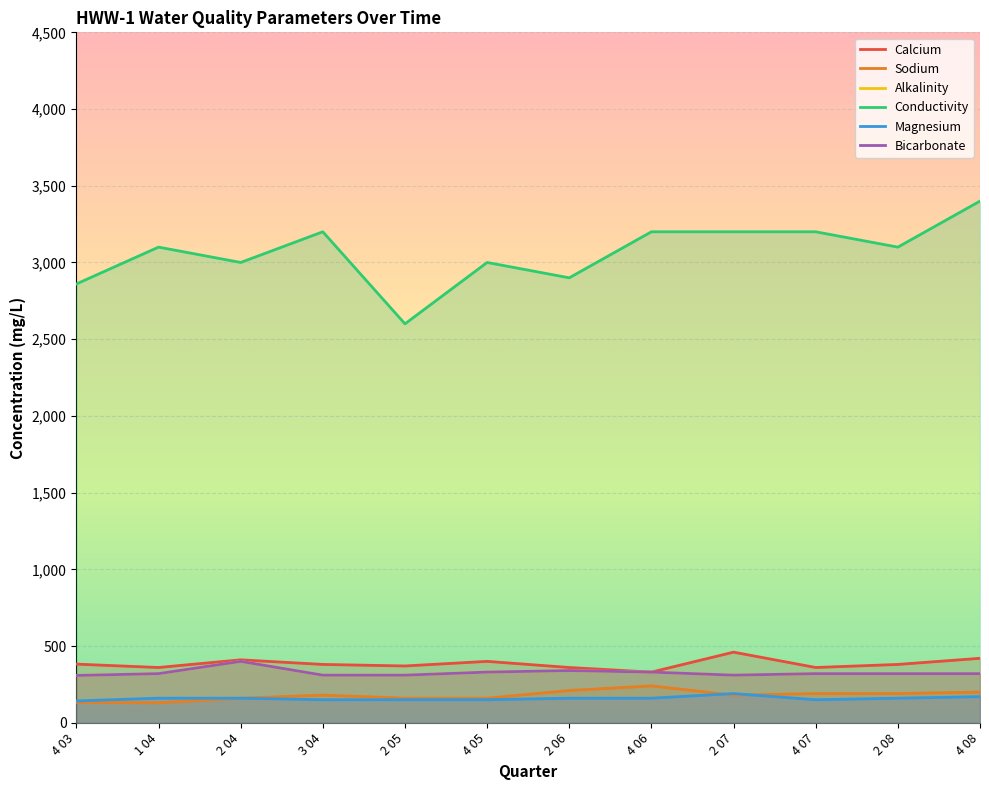

At which label is Sodium closest to 185?

3 04